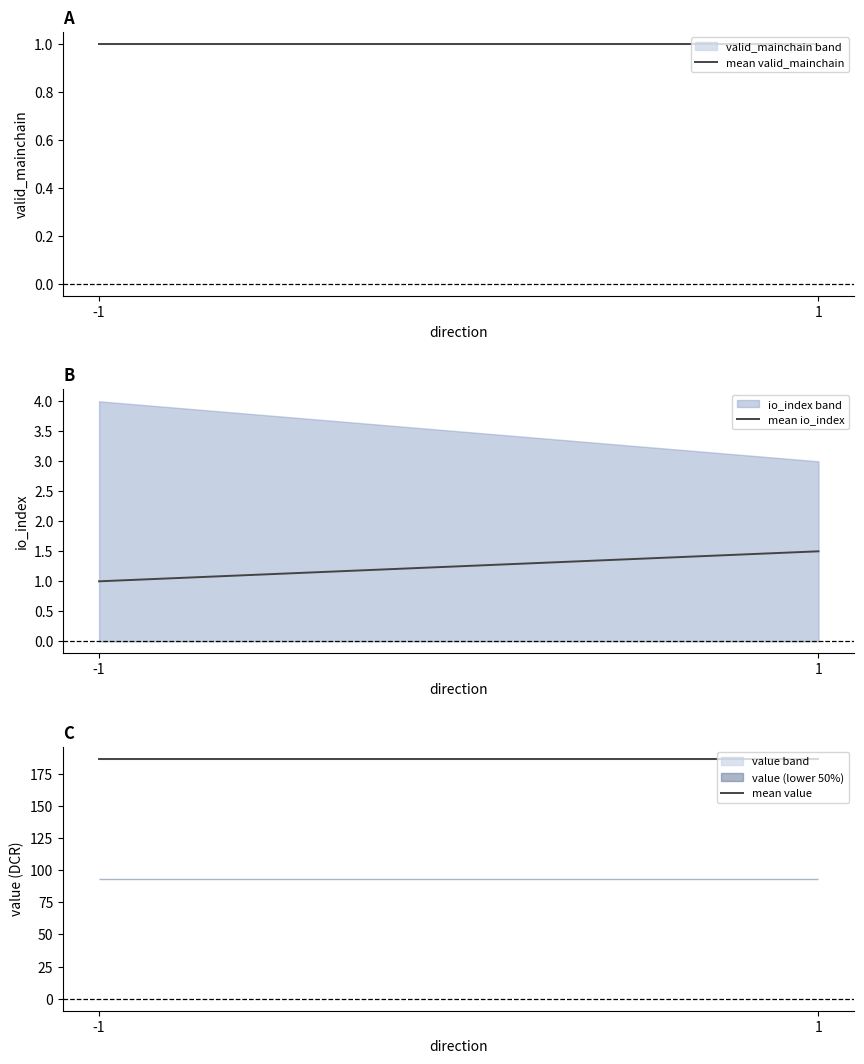

What are all the series names shown in the legend?

mean valid_mainchain, mean io_index, mean value